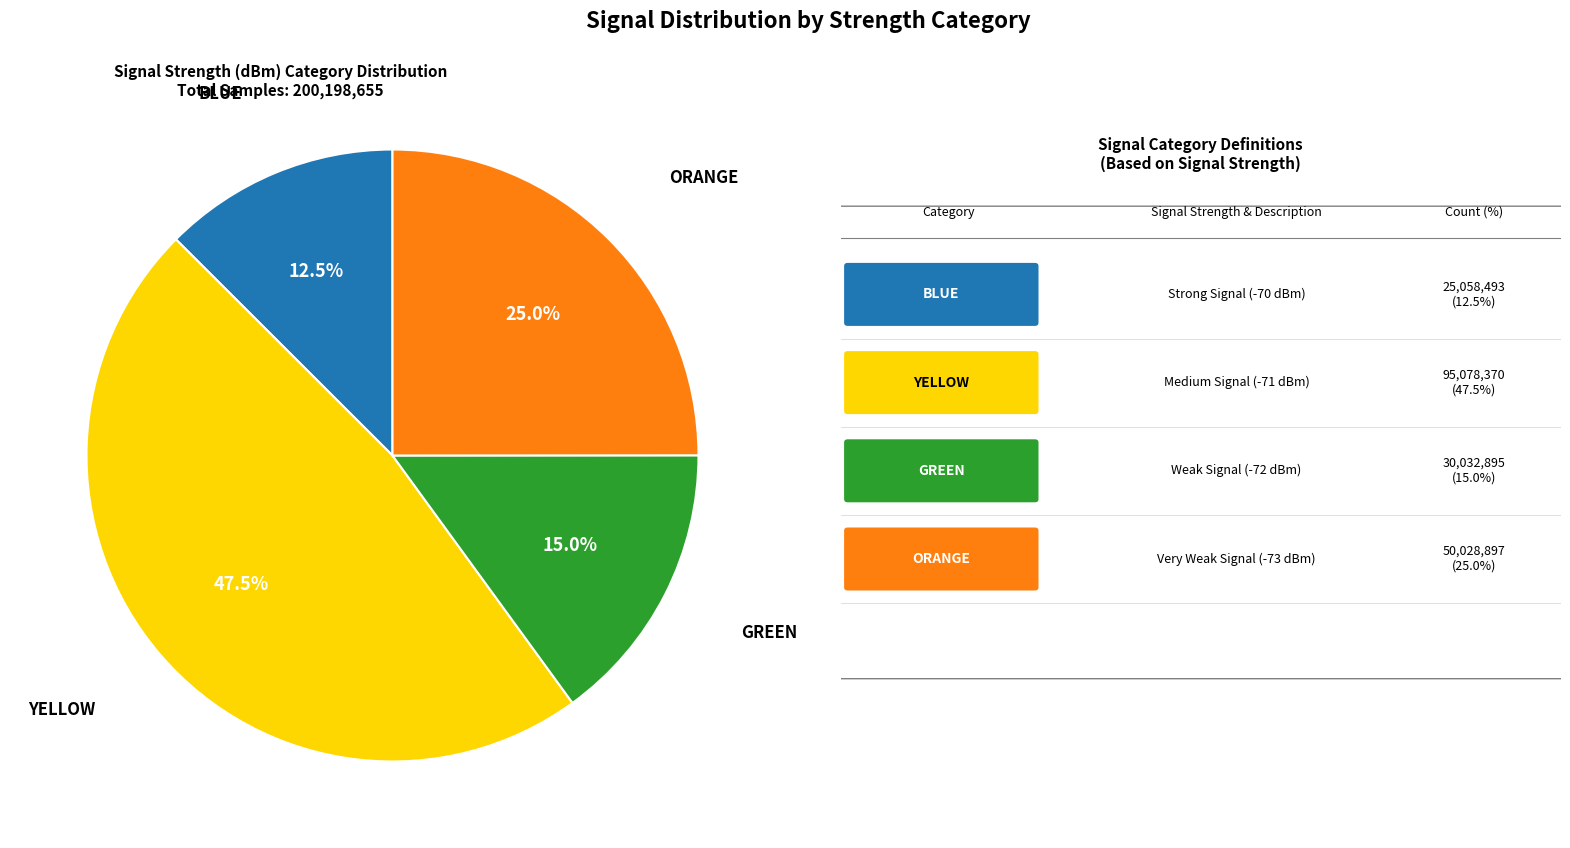

How many slices are in this pie chart?

4